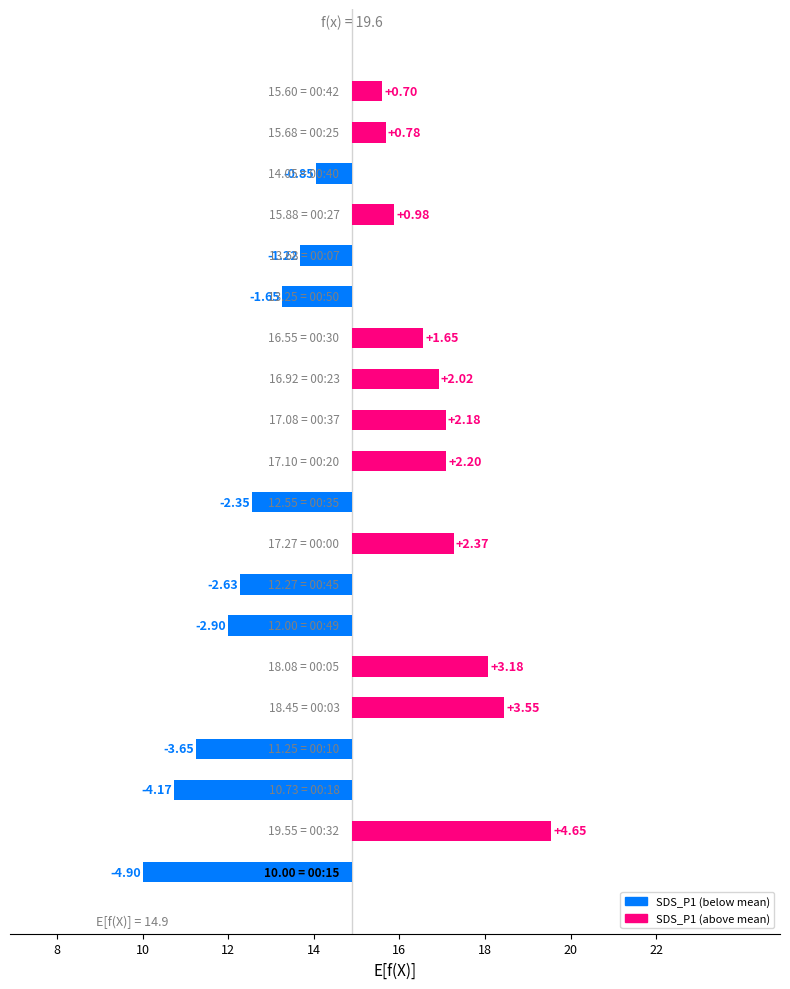

How many categories are shown in the chart?

20